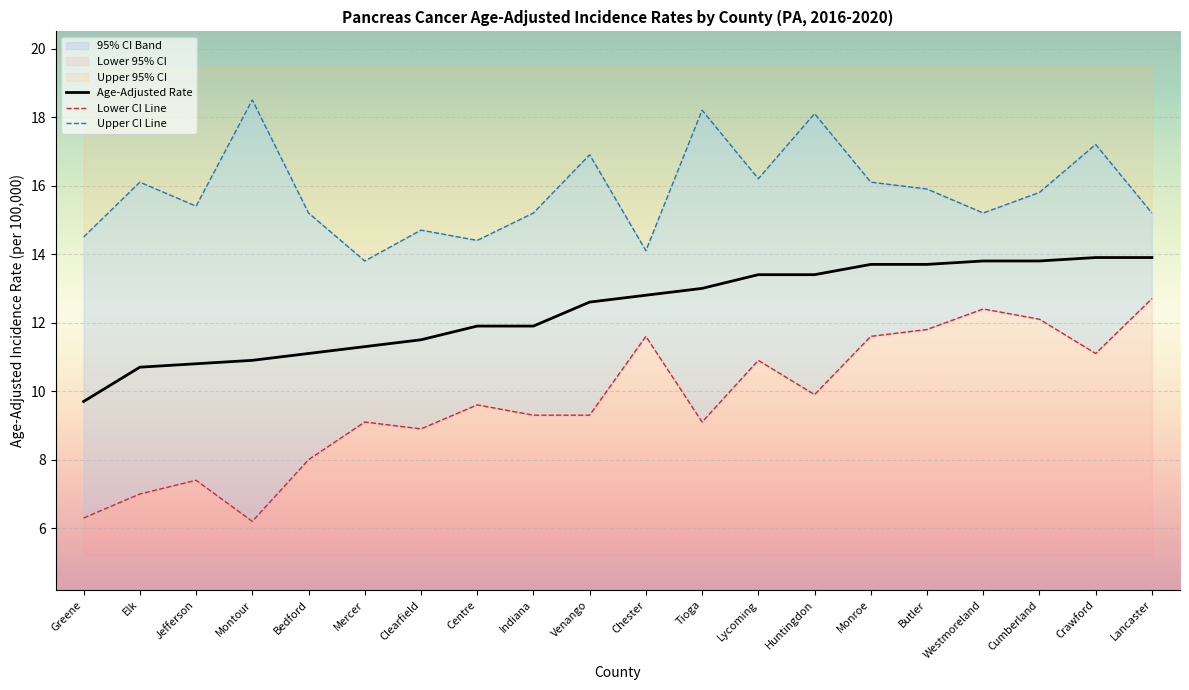

List the series in order of their overall mean, lowest first.

Lower CI Line, Age-Adjusted Rate, Upper CI Line